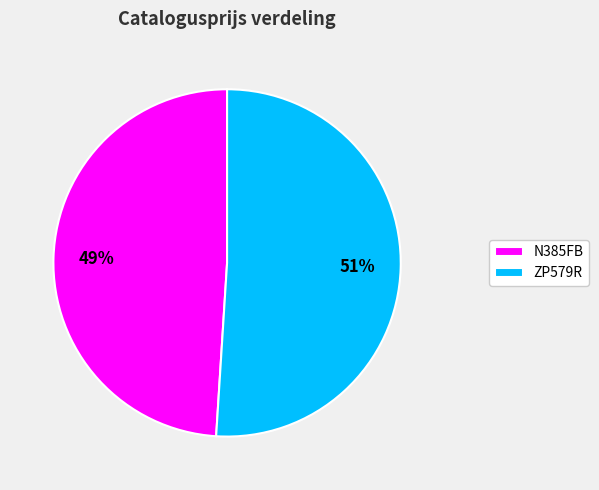

True or false: ZP579R accounts for 51% of the total.

True